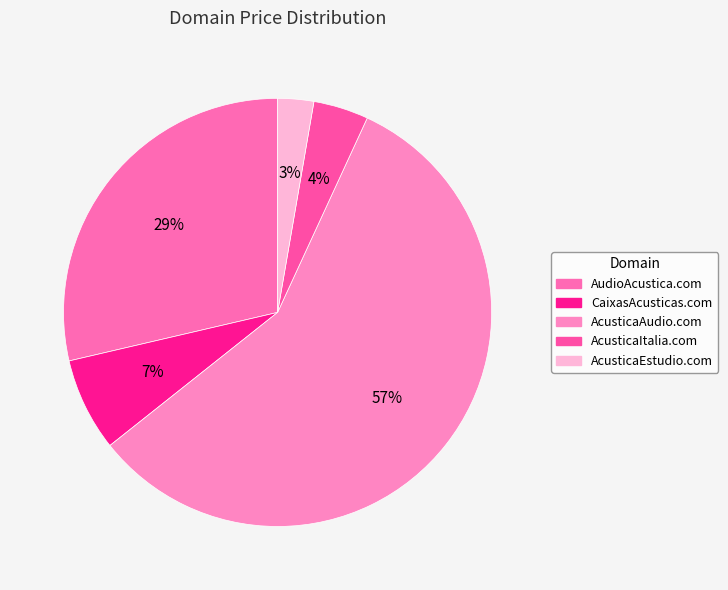

How many segments does this pie chart have?

5